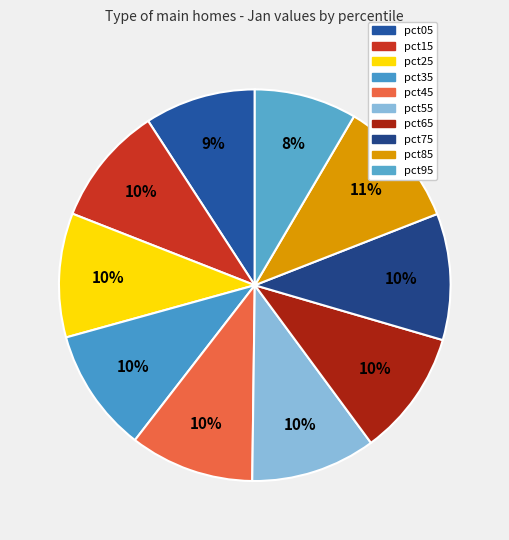

Is it true that pct65 is 4% of the pie?

False